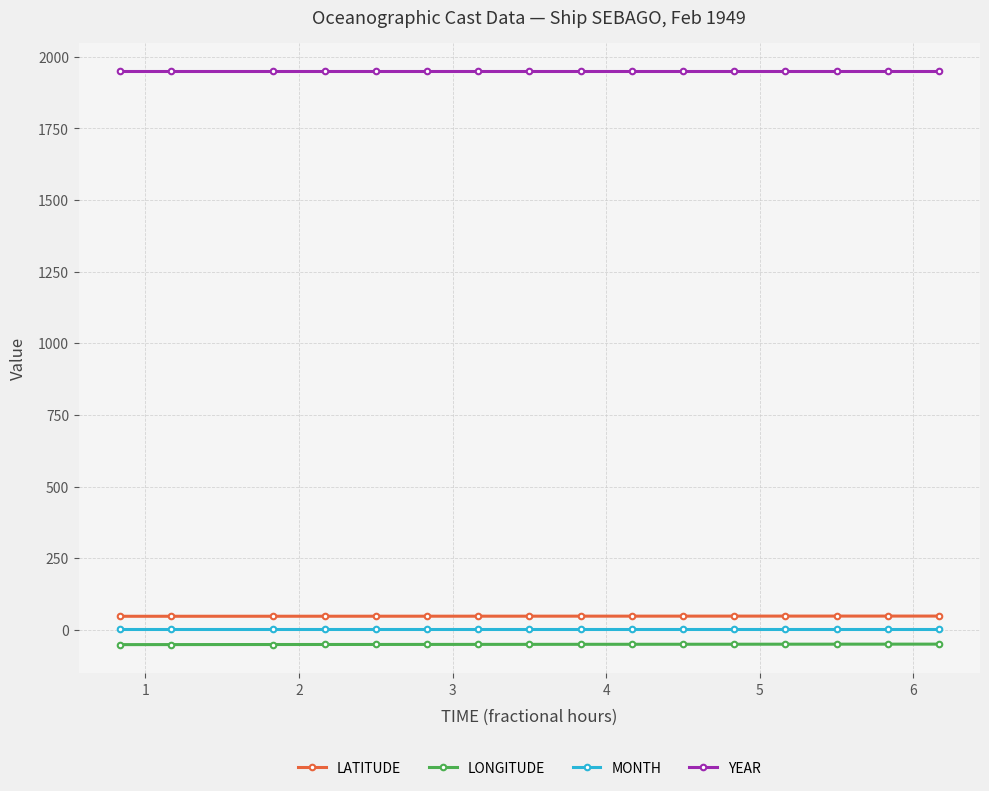

Does the chart display data point markers on the line(s)?

Yes